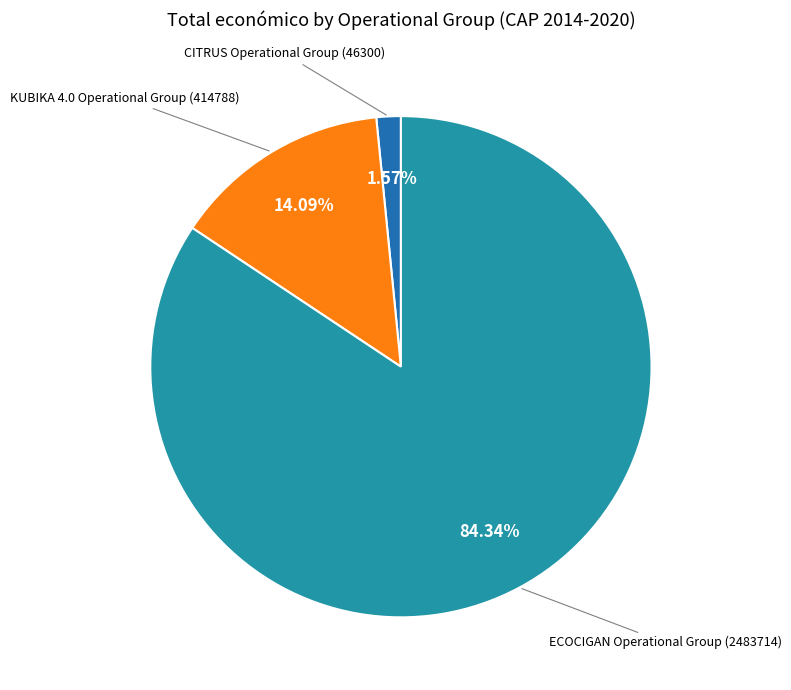

Is there a majority slice in this chart?

Yes